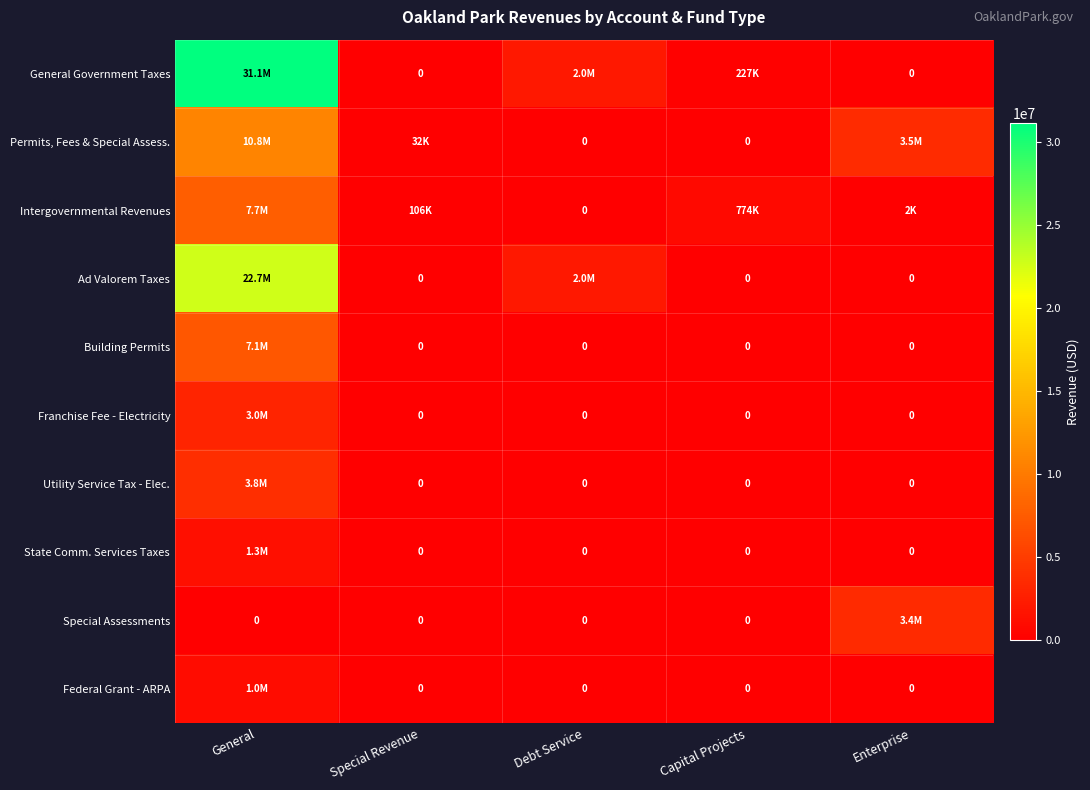

The Special Assessments series shows 0 at Special Revenue. True or false?

True